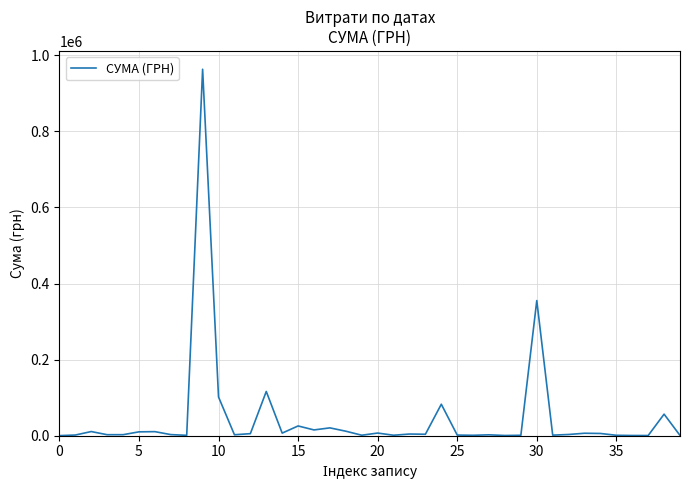

What is the difference between the maximum and minimum values?

962996.4